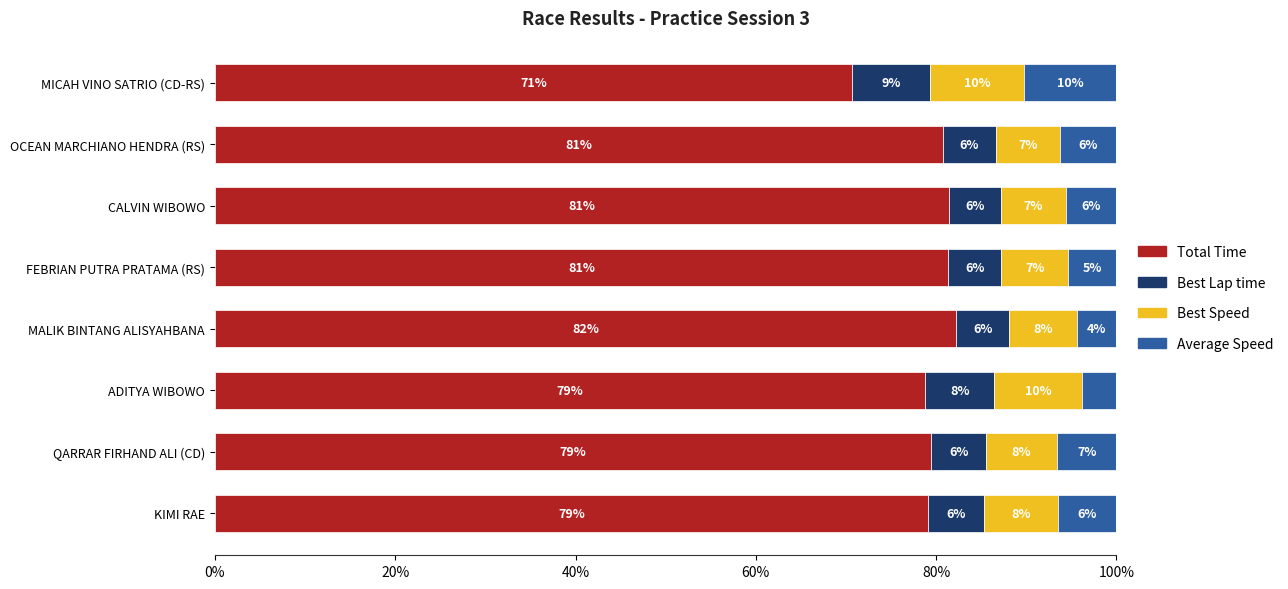

What are all the series names shown in the legend?

Total Time, Best Lap time, Best Speed, Average Speed